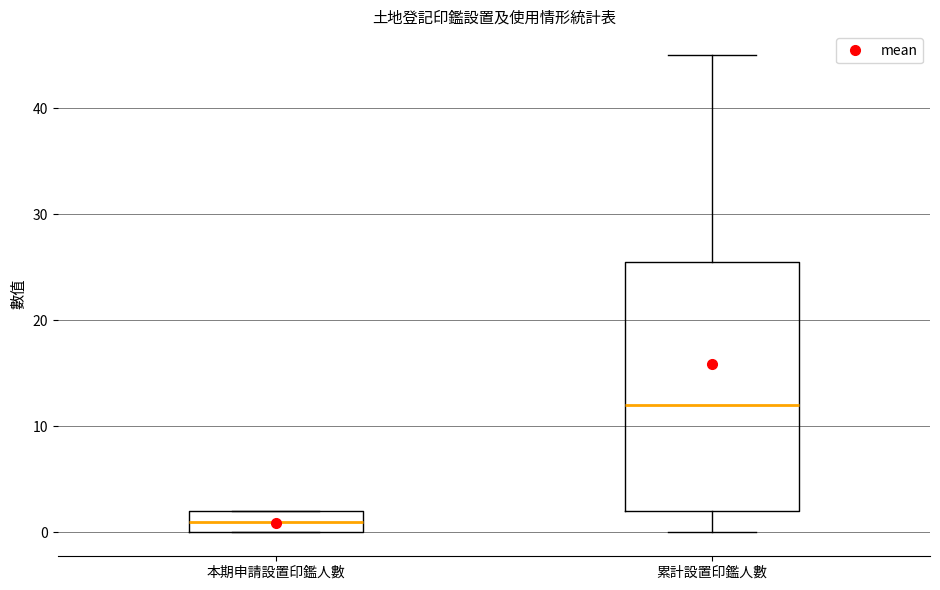

Comparing the boxes themselves (not the whiskers), which one is the tallest?

累計設置印鑑人數